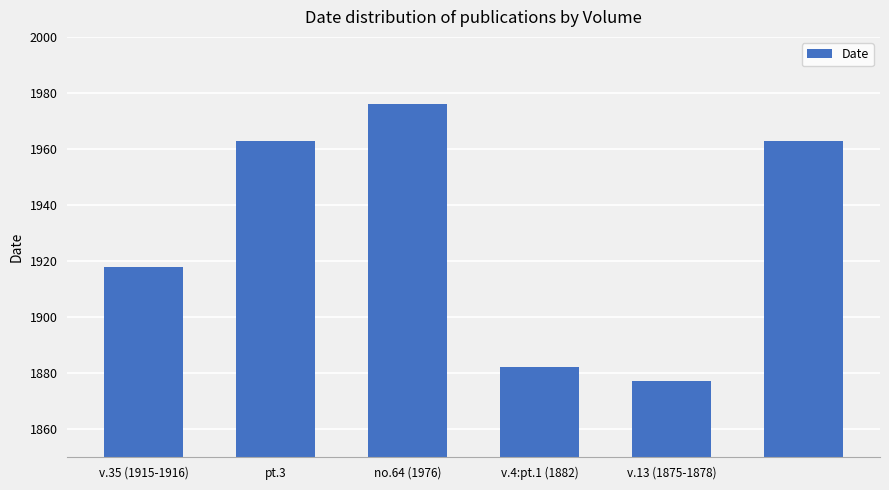

What is the difference between the maximum and minimum values?

99